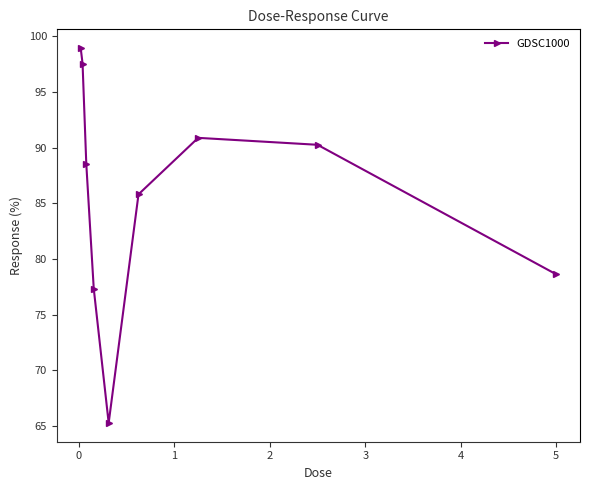

What is the maximum value shown in the chart?

98.9